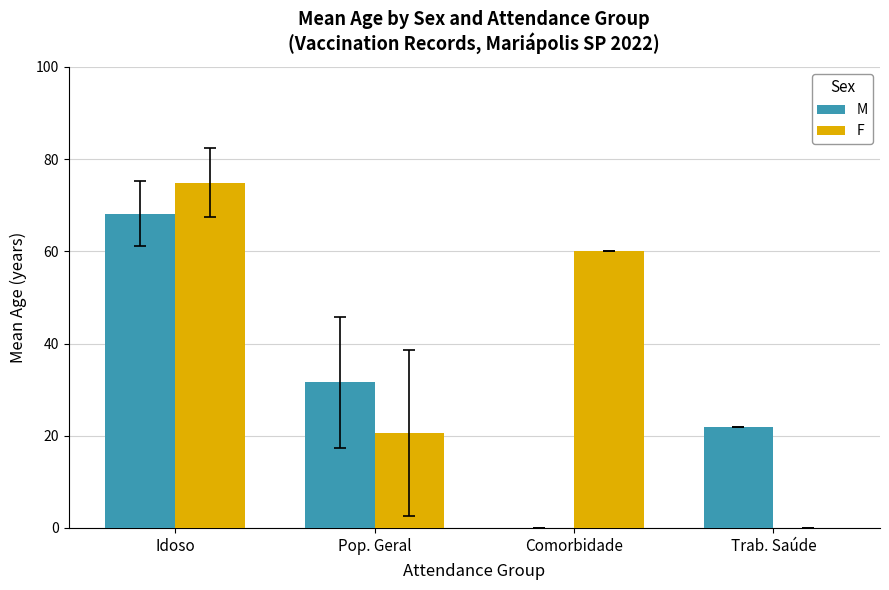

Which series has the widest spread of values?

F